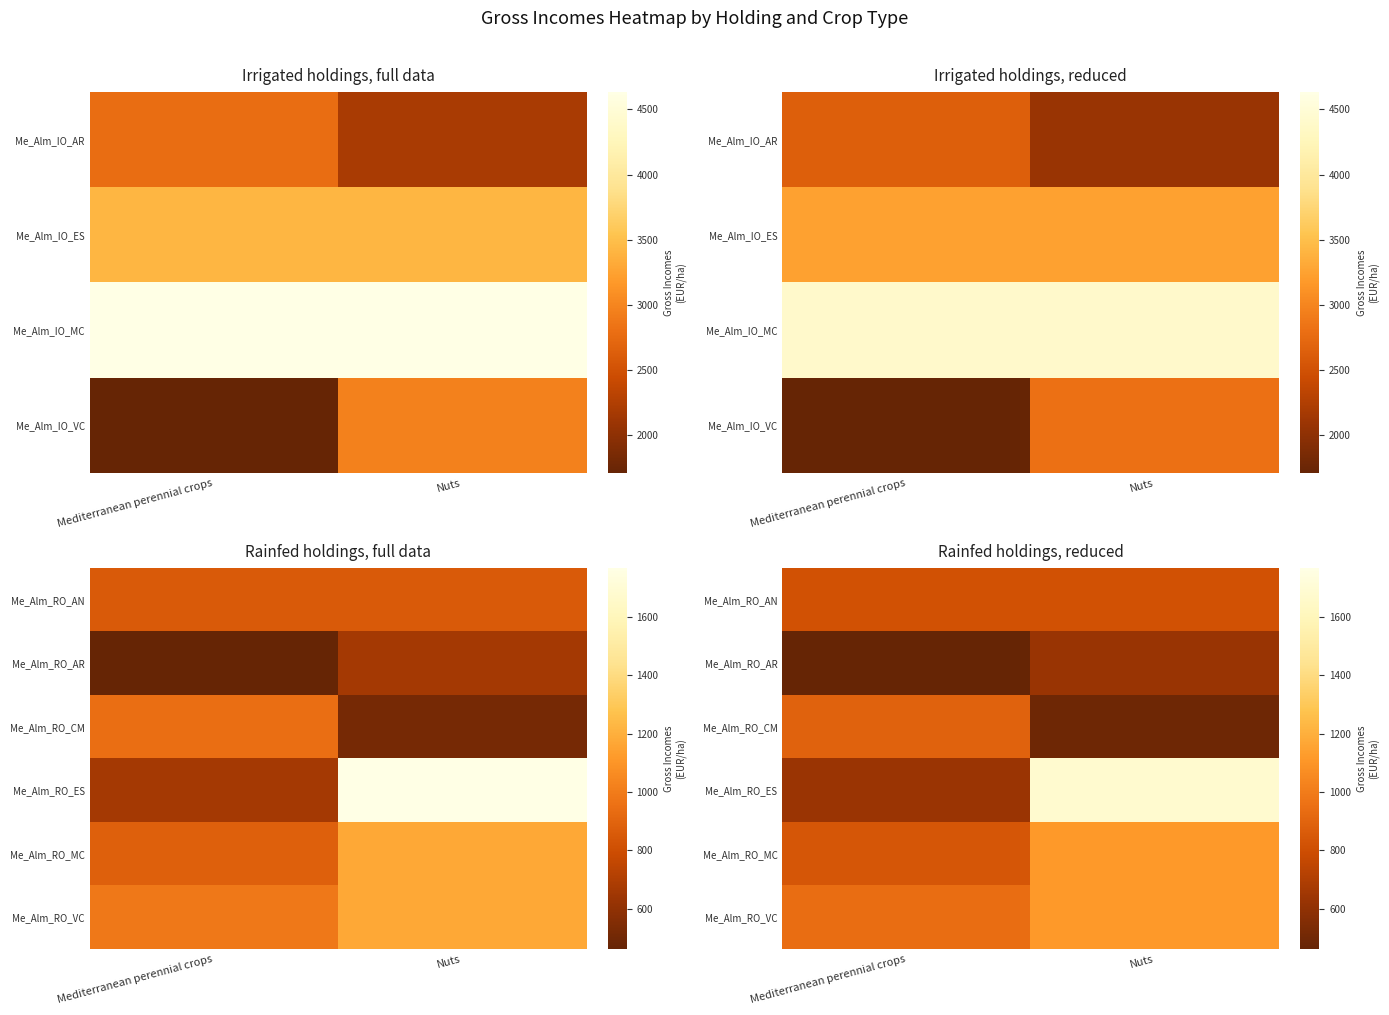

How many values in the Me_Alm_RO_ES series exceed 1679?

1